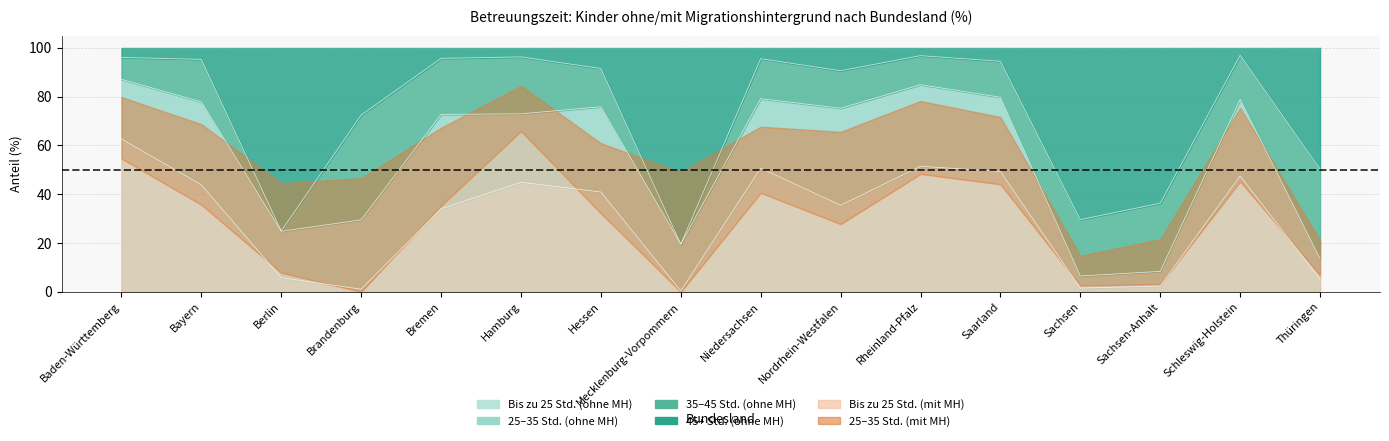

What is the difference between the mit_bis25 values at Nordrhein-Westfalen and Rheinland-Pfalz?

20.6